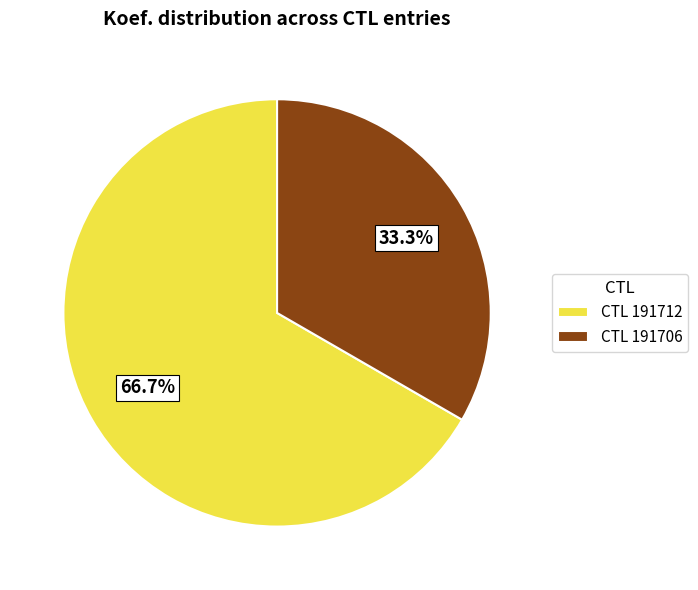

How many slices are in this pie chart?

2